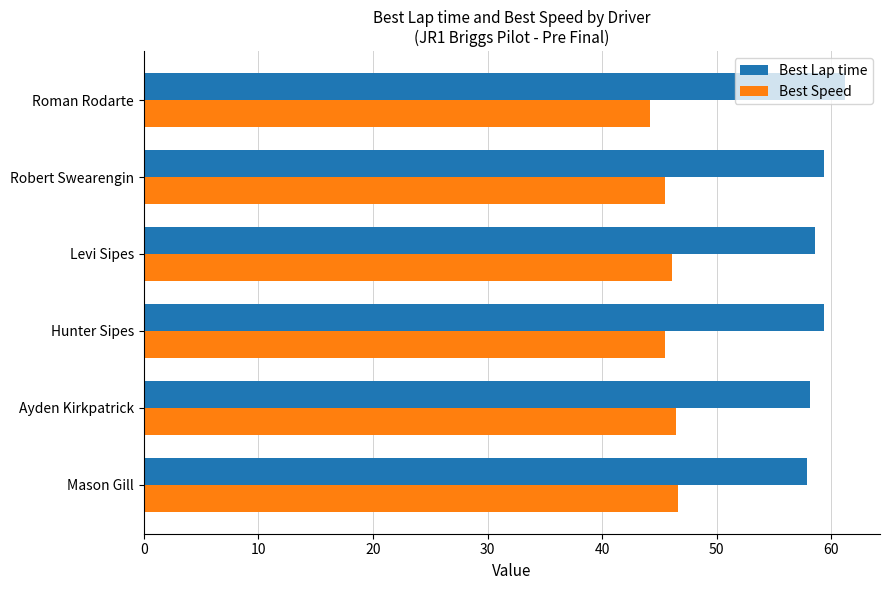

What is the spread (max minus min) of values at Ayden Kirkpatrick?

11.7